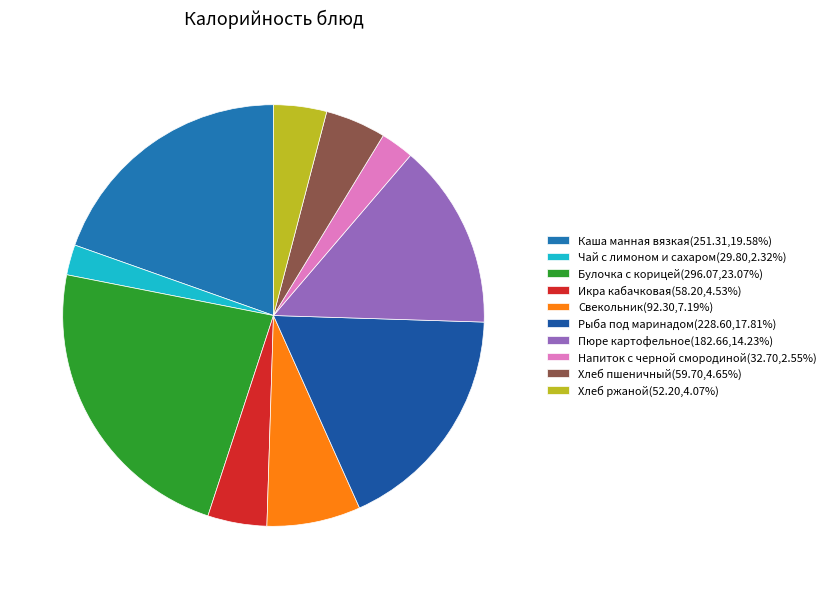

Combined, what portion of the pie is Рыба под маринадом and Напиток с черной смородиной?

20.4%